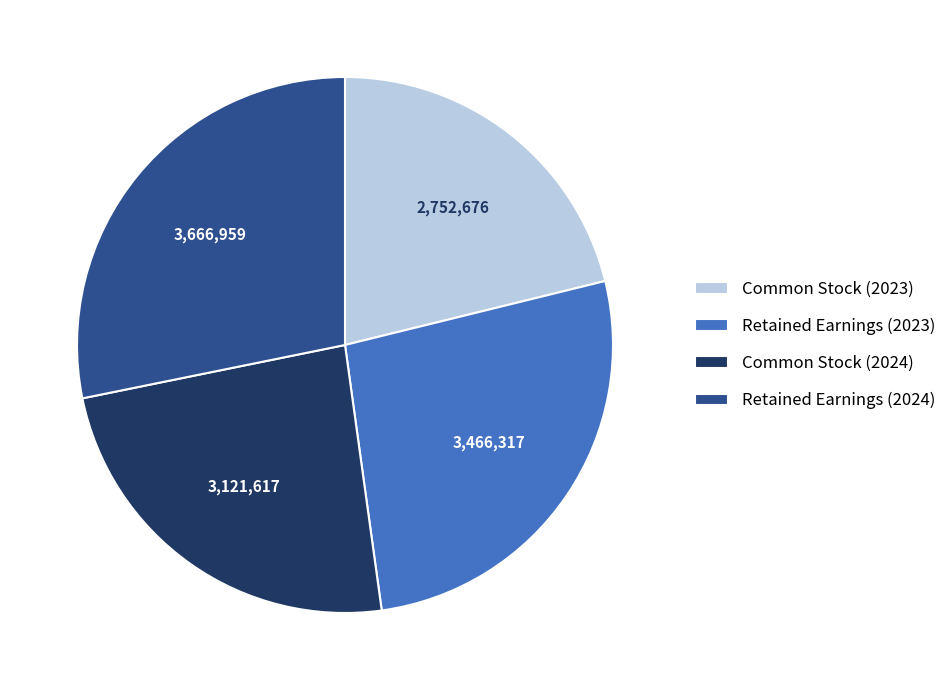

Which slice is the smallest?

Common Stock (2023)